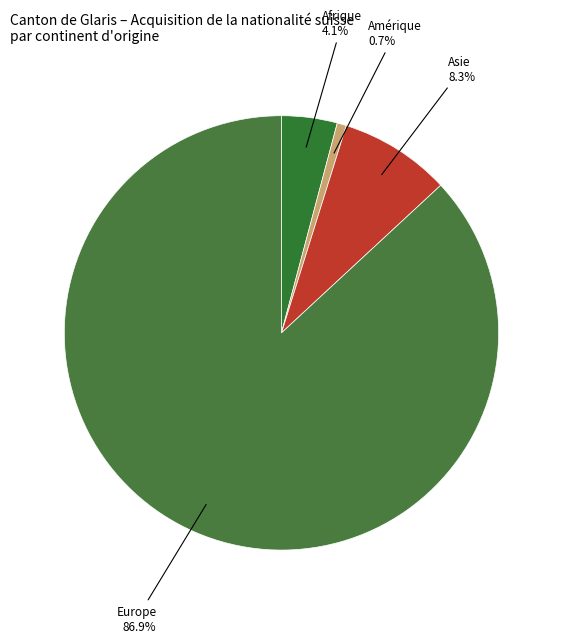

How many segments does this pie chart have?

4